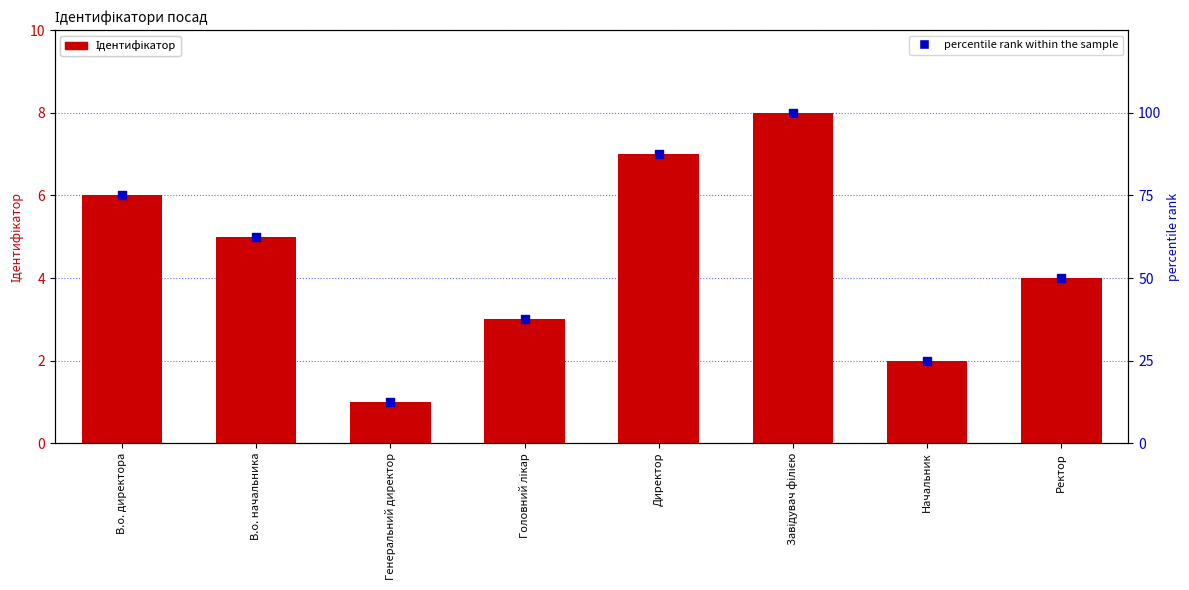

At which category is the sum across all series the highest?

Завідувач філією